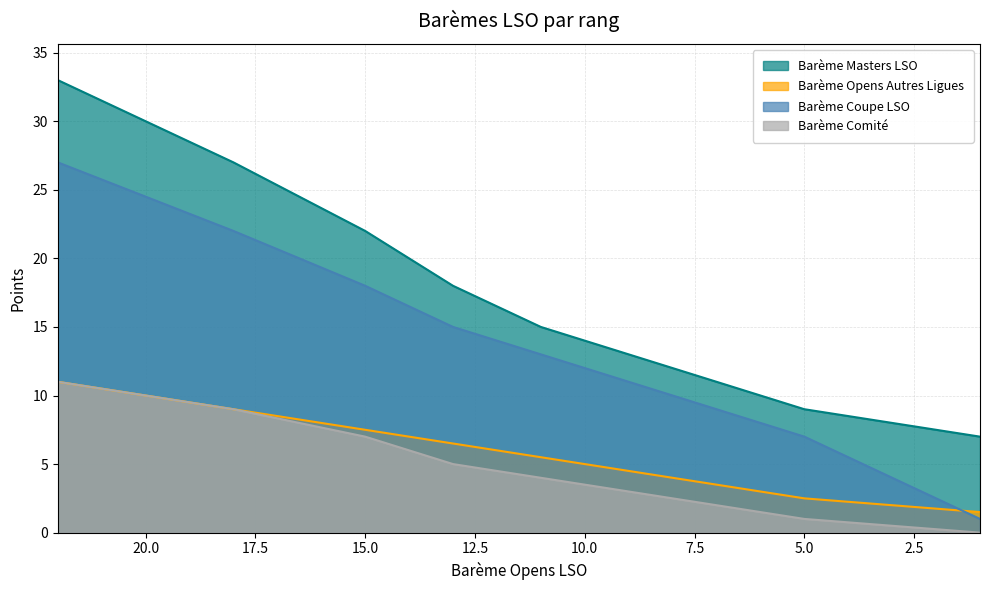

How many categories are shown in the chart?

9